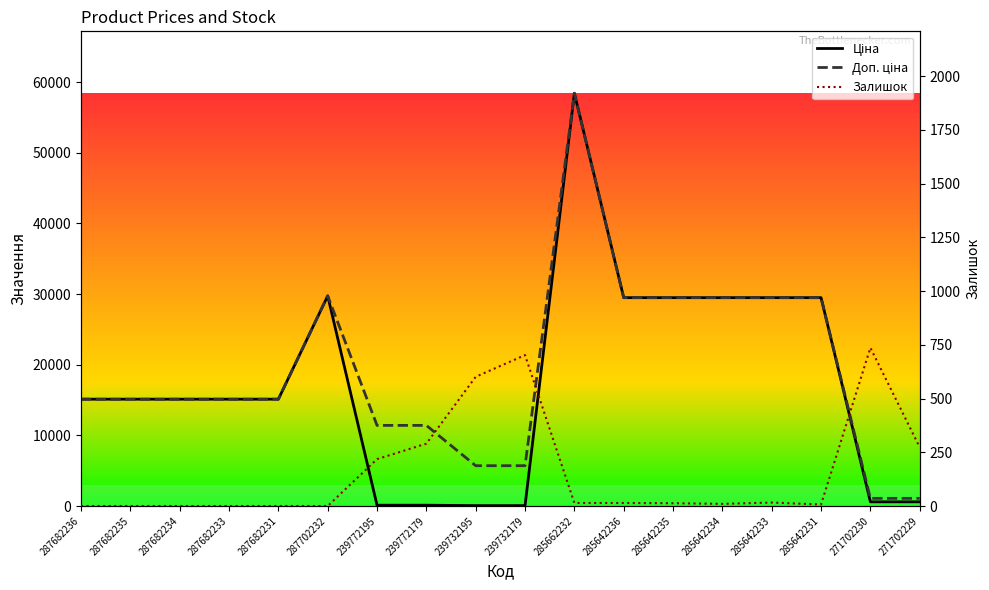

What is the maximum value for Ціна?

58426.5